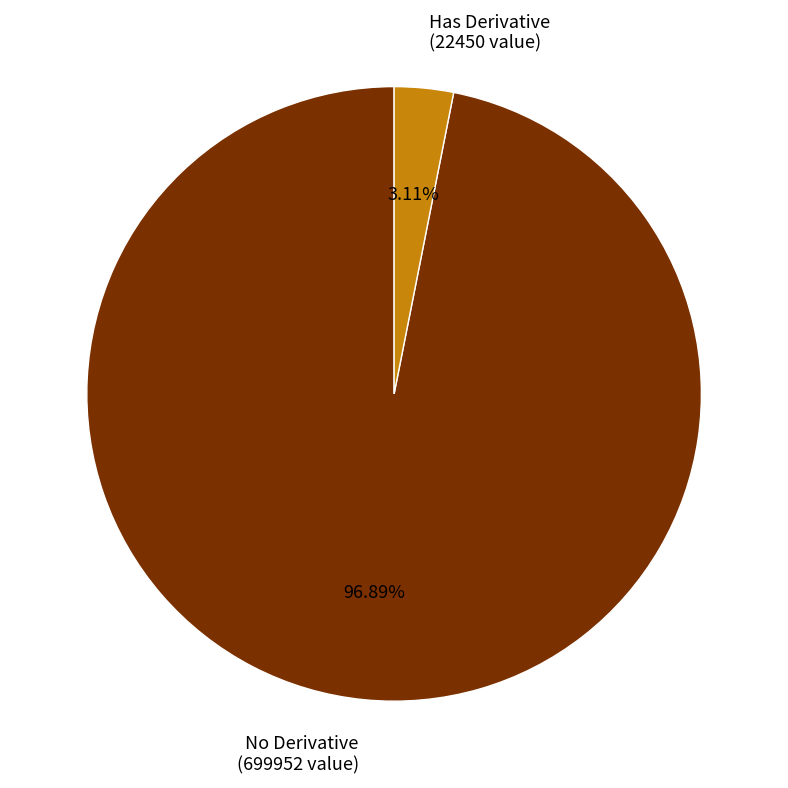

How many slices are in this pie chart?

2